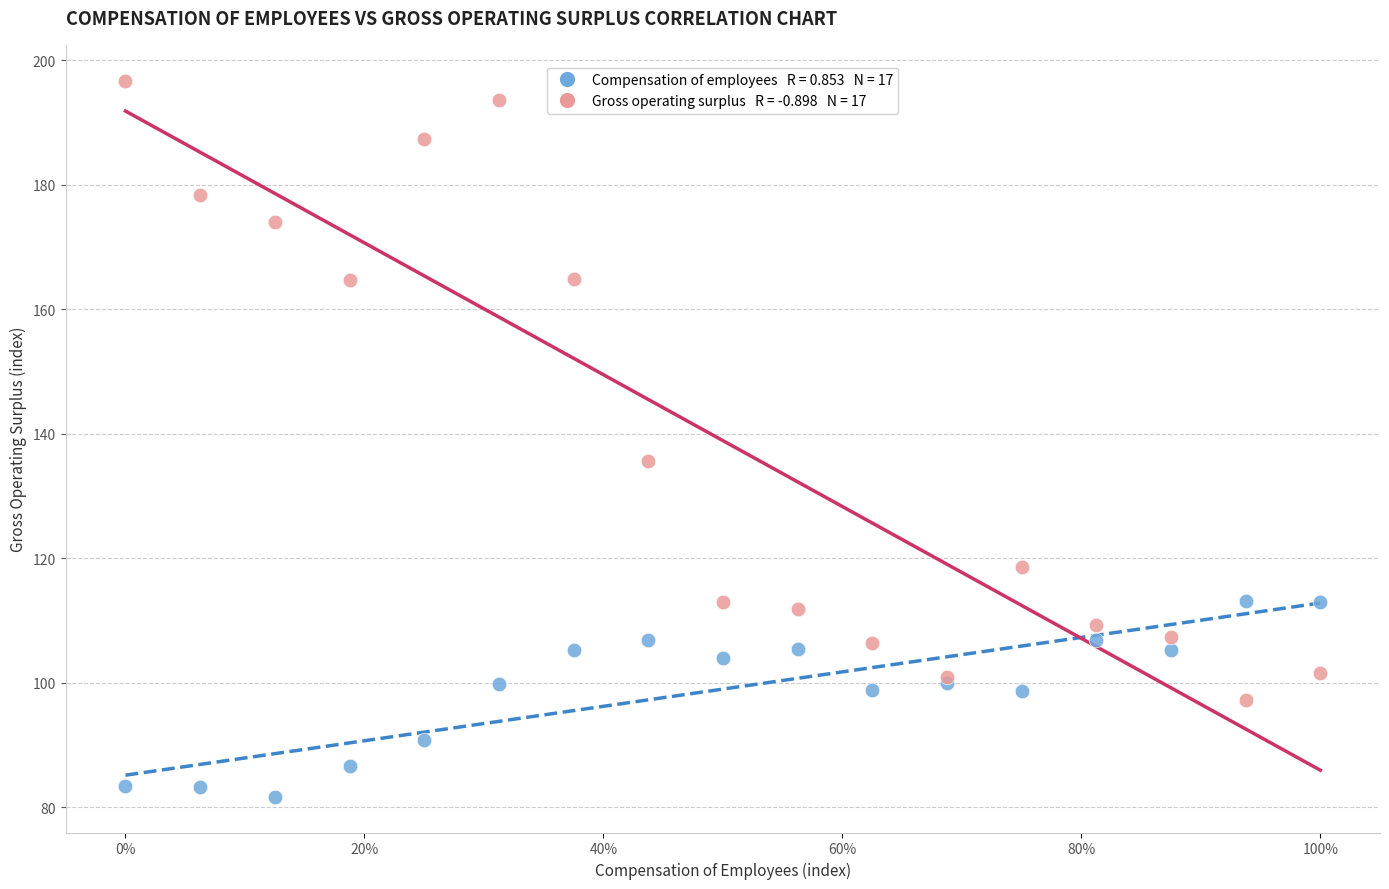

Across all series, what Y value is closest to 139?

135.6